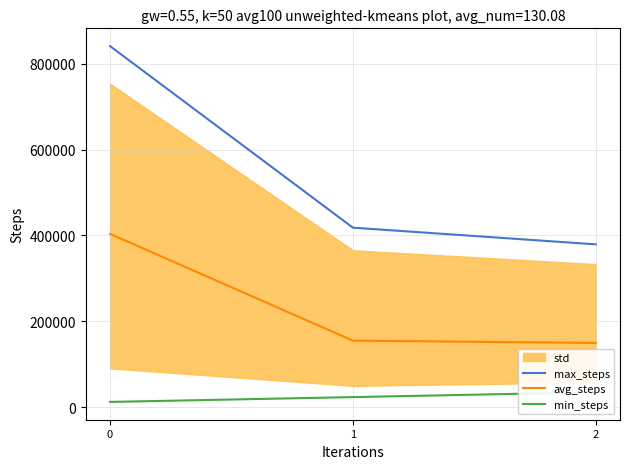

What is the difference between the min_steps values at 0 and 2?

22571.2